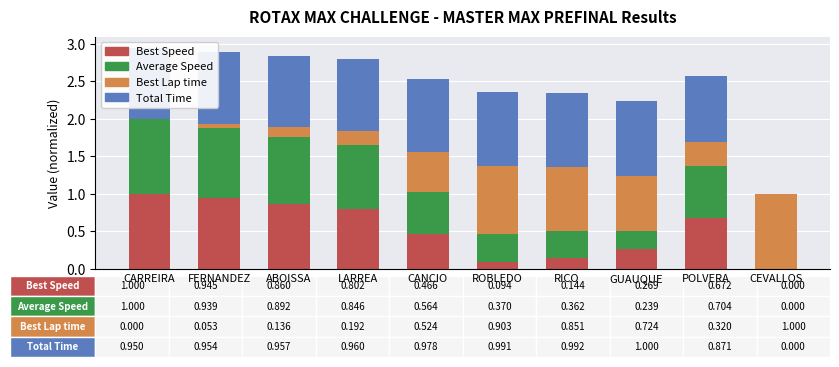

The value of Best Speed at ABOISSA is 0.2. True or false?

False